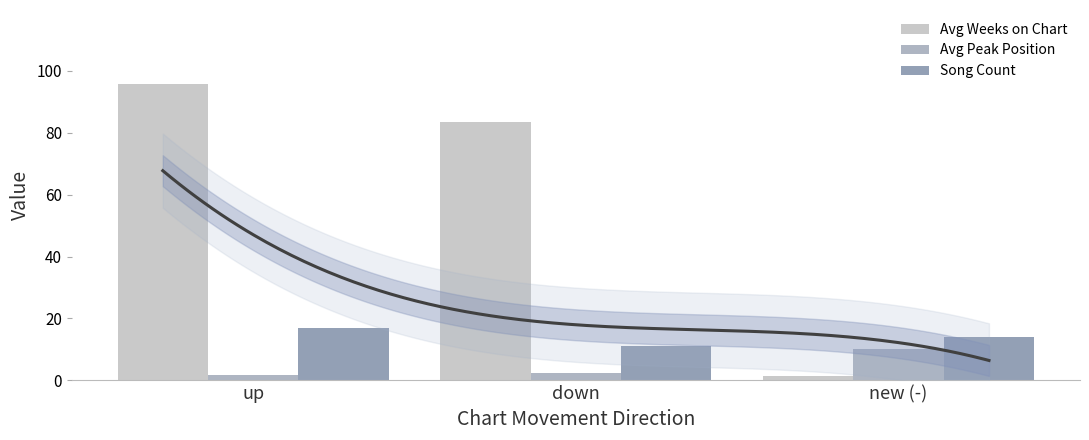

What is the value of the Song Count bar at the 3rd from the left?

14.0